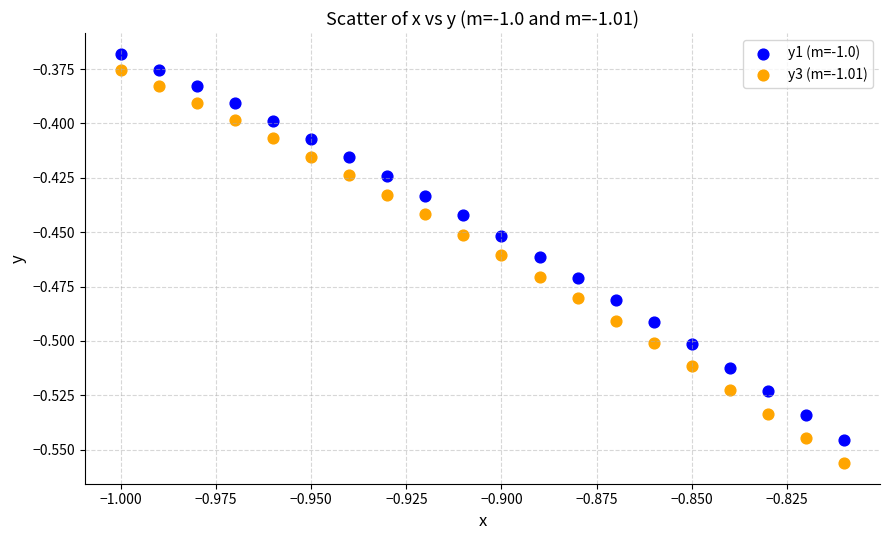

What are all the series names shown in the legend?

y1 (m=-1.0), y3 (m=-1.01)